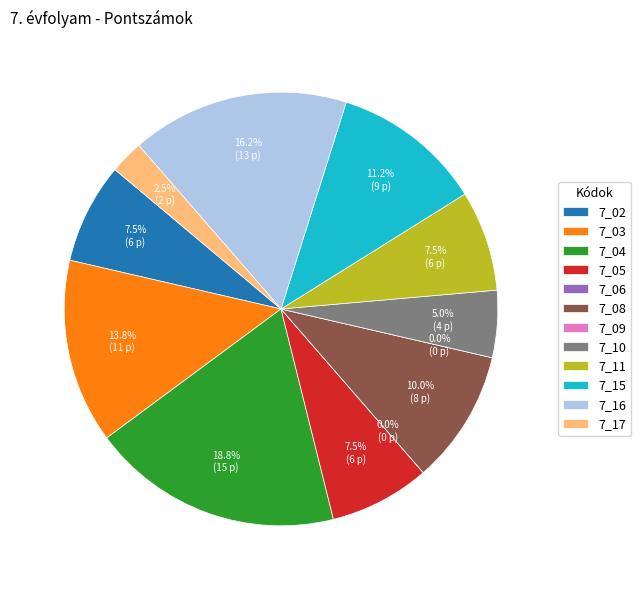

Which category has the smallest portion of the pie?

7_06